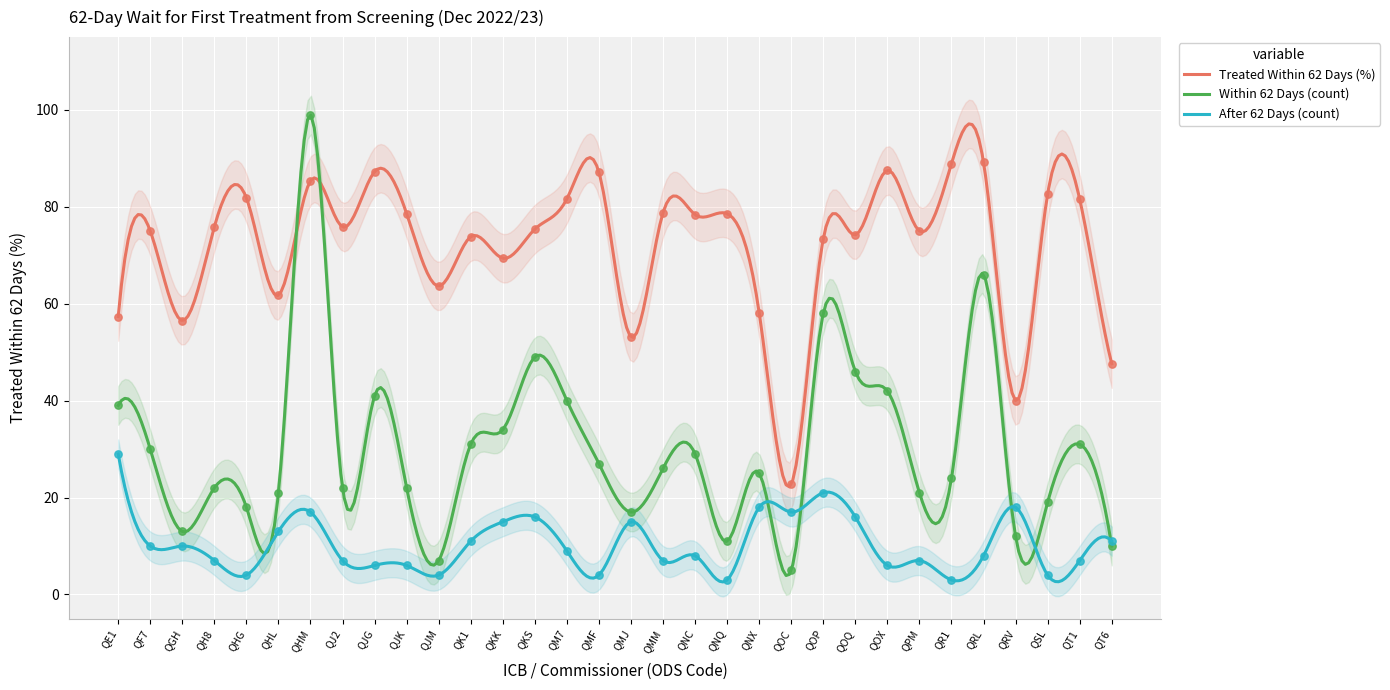

At how many categories does at least one series exceed 4?

32